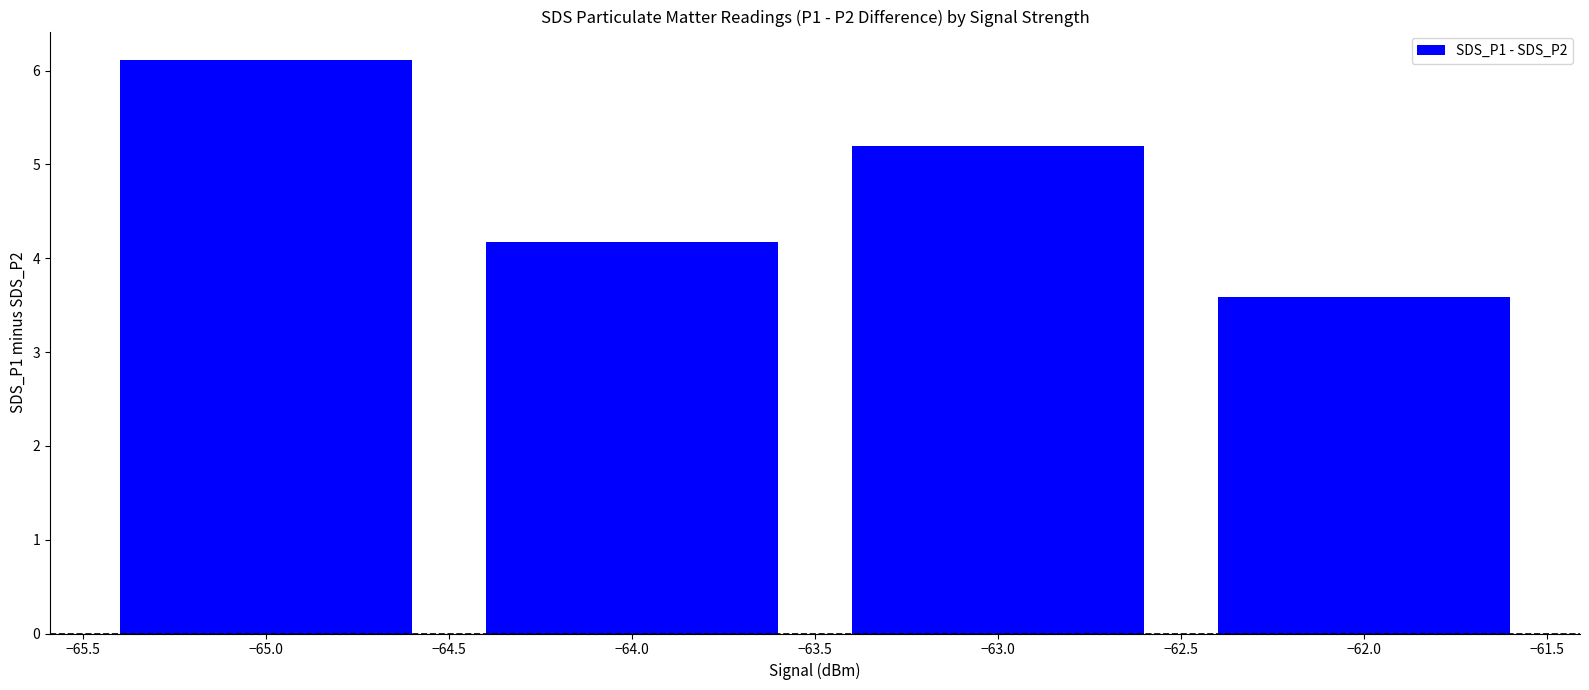

Reading left to right, transcribe all the data shown in this chart.

6.1	4.2	5.2	3.6